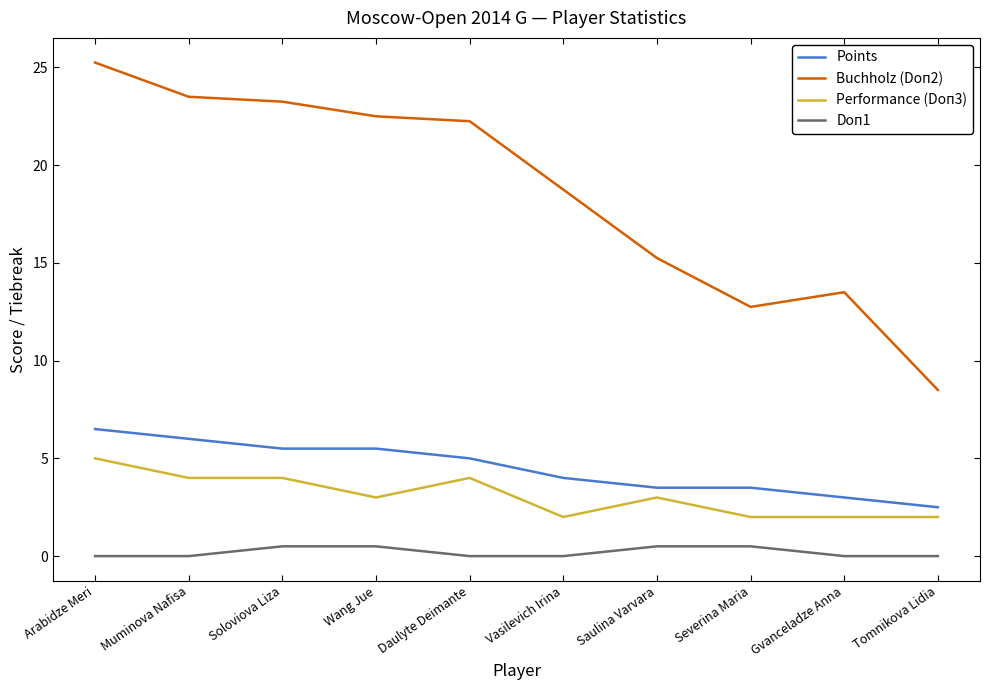

Which category has the highest value across all series?

Arabidze Meri